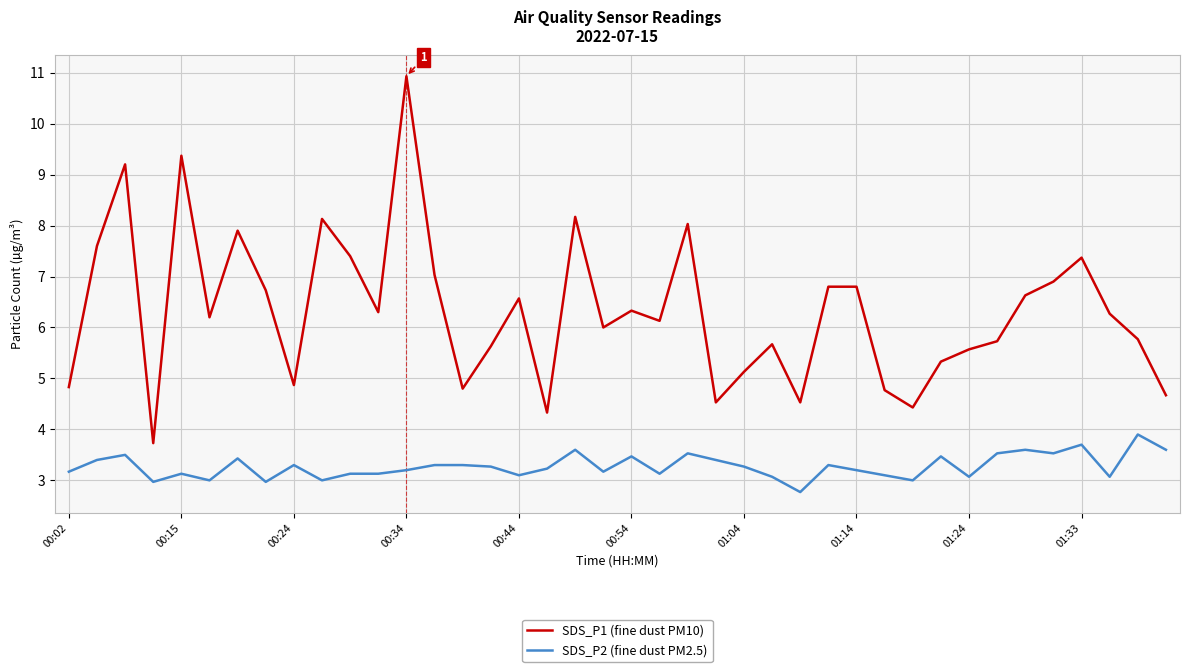

List the series in order of their peak value, lowest first.

SDS_P2 (fine dust PM2.5), SDS_P1 (fine dust PM10)